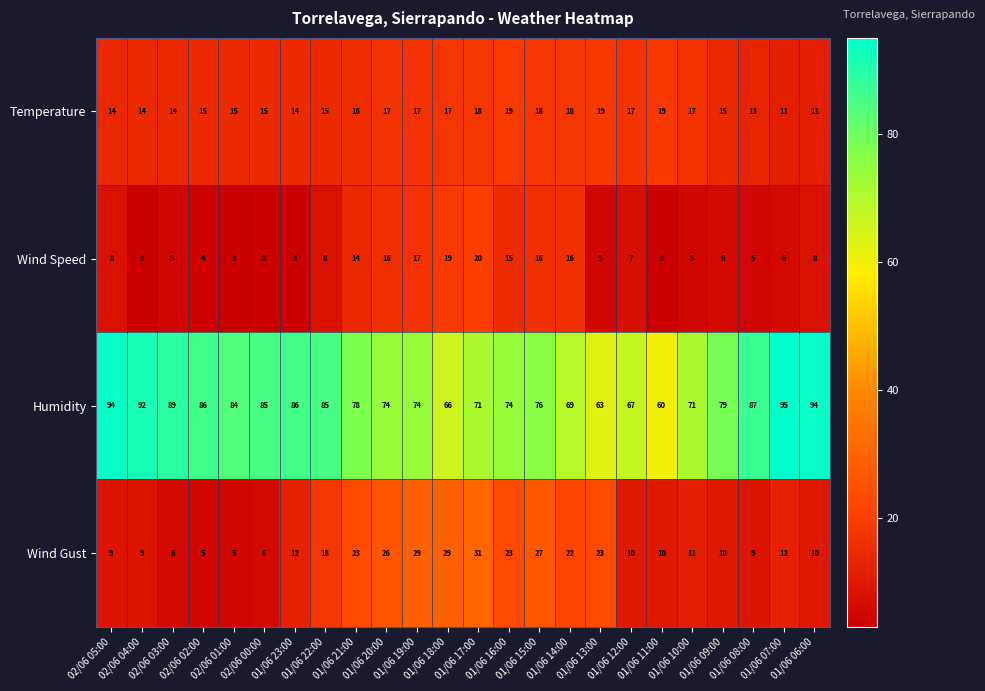

What is the total value across all series at 02/06 04:00?

118